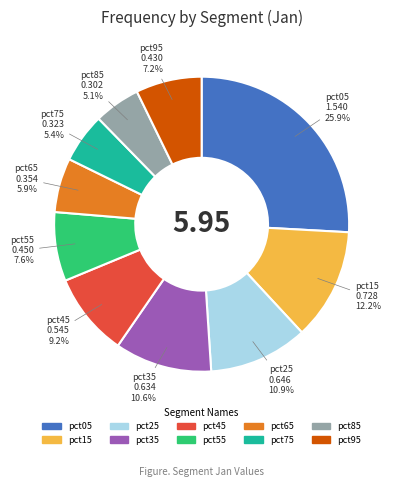

Which category has the biggest portion of the pie?

pct05